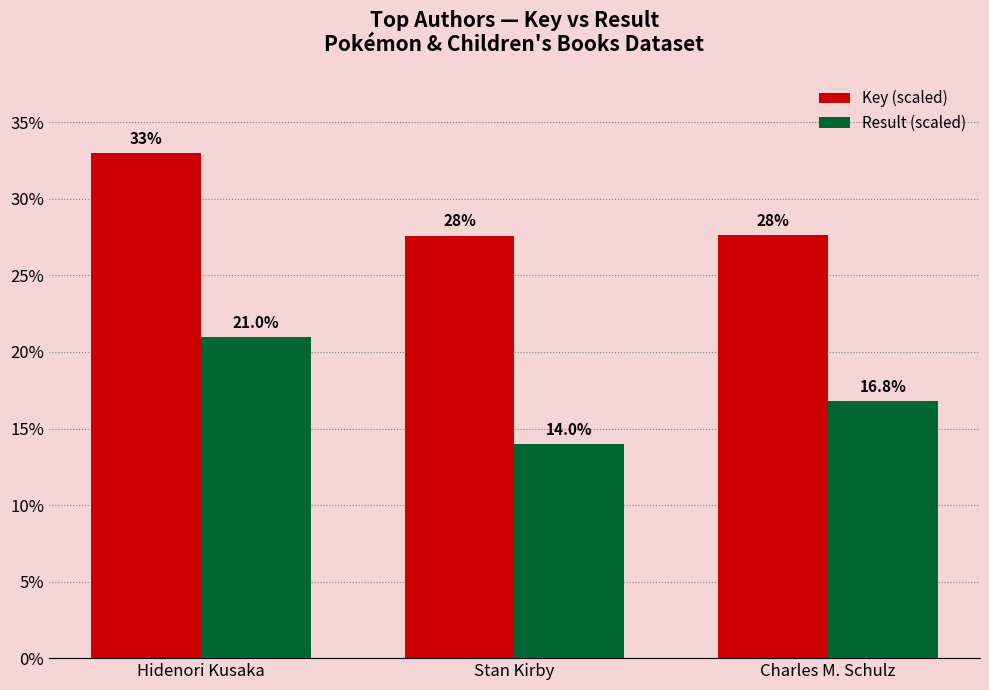

At how many categories does at least one series exceed 16?

3